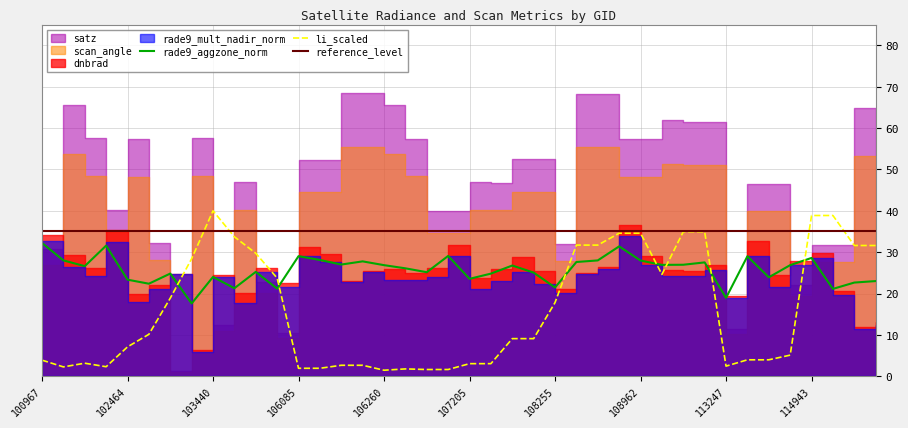

Between which two adjacent categories do rade9_aggzone_norm and satz first intersect?

100967 and 101216